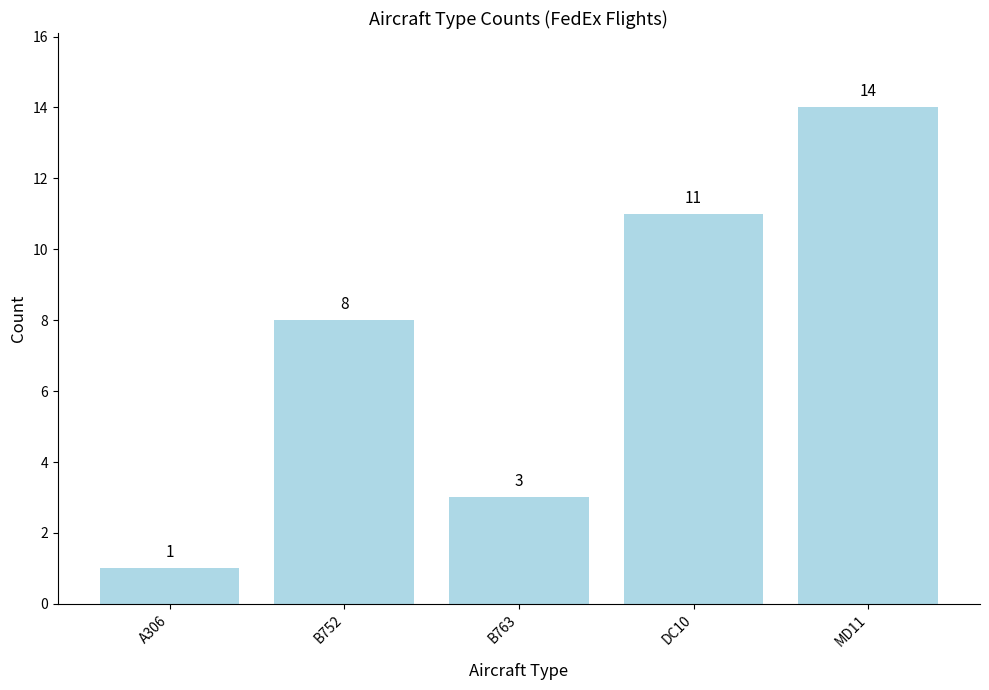

Reading left to right, list all the values displayed in this chart.

1	8	3	11	14